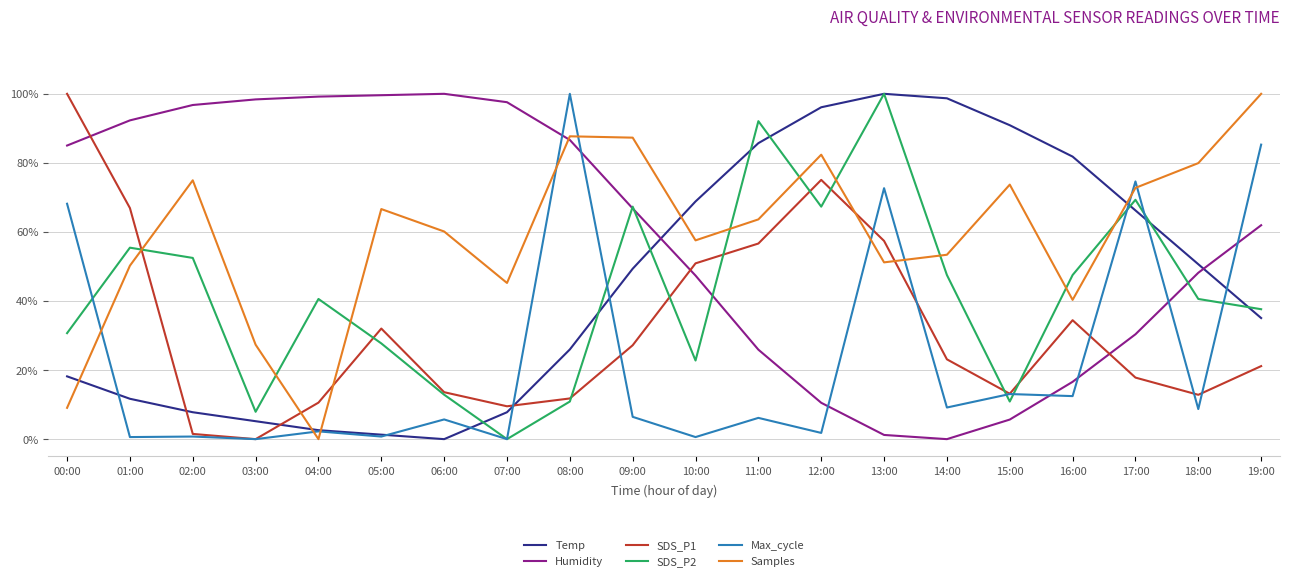

What is the difference between the SDS_P2 values at 19:00 and 16:00?

9.9